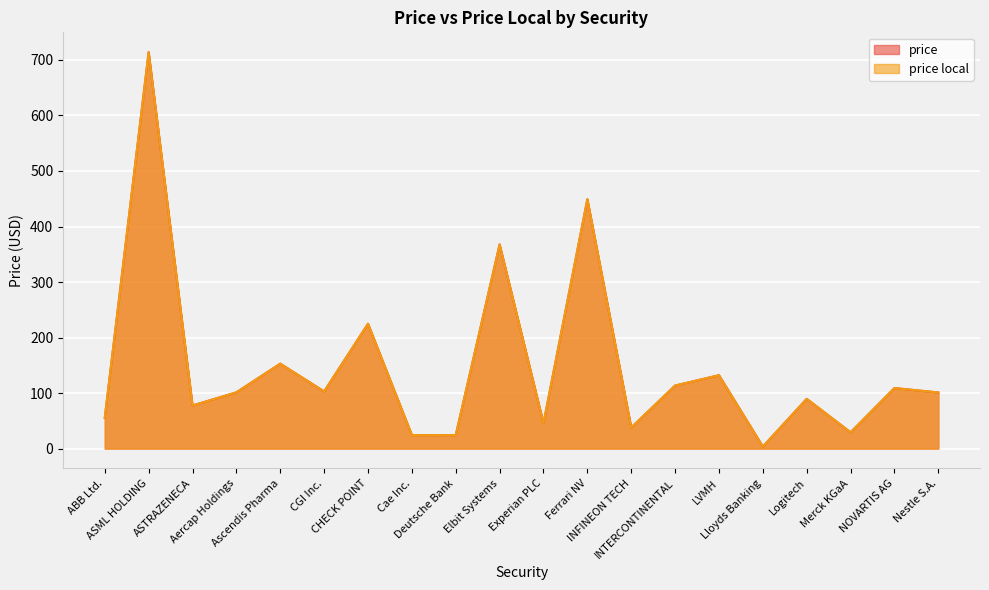

Where is price local nearest to the value 358?

Elbit Systems